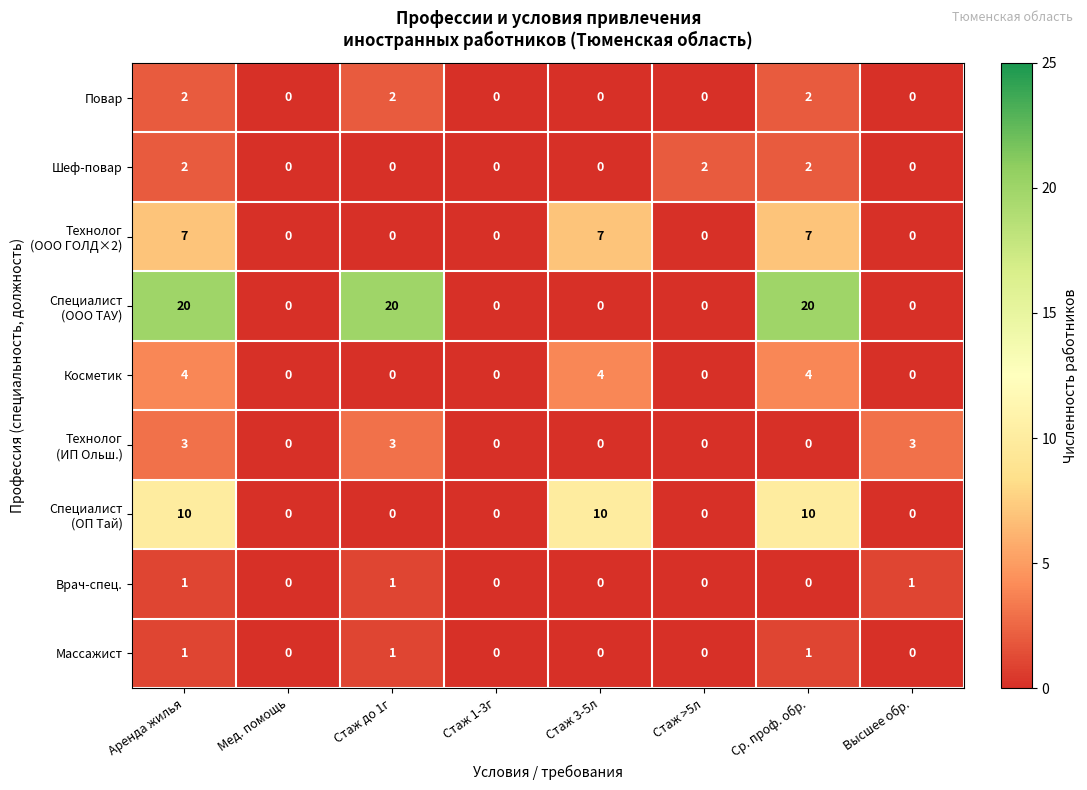

What is the maximum value shown in the chart?

20